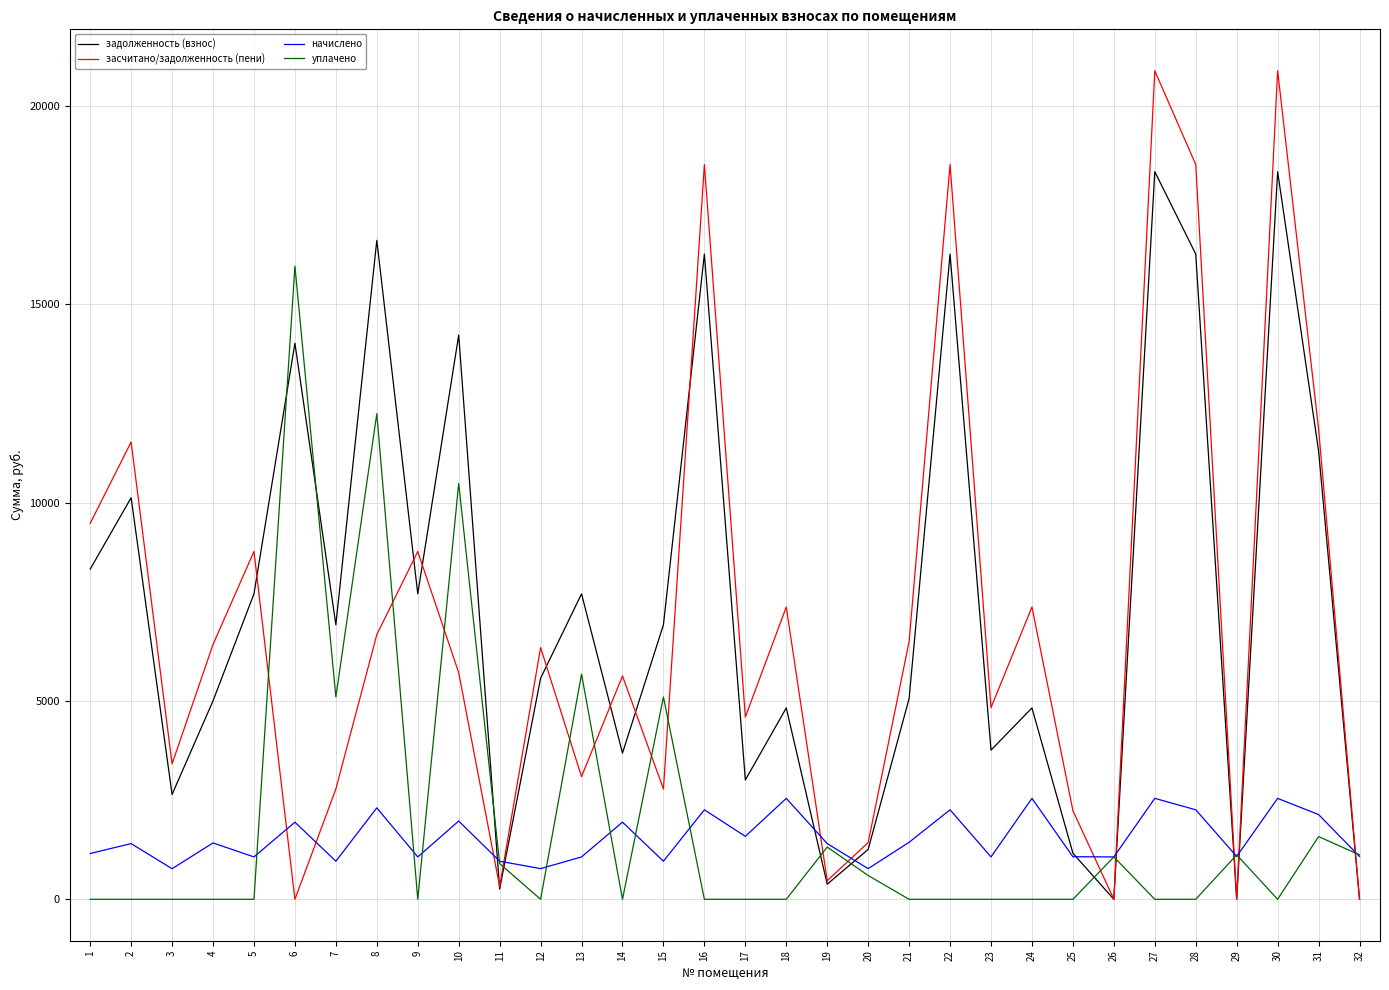

What is the difference between the second highest and minimum values in the задолженность (взнос) series?

18339.1